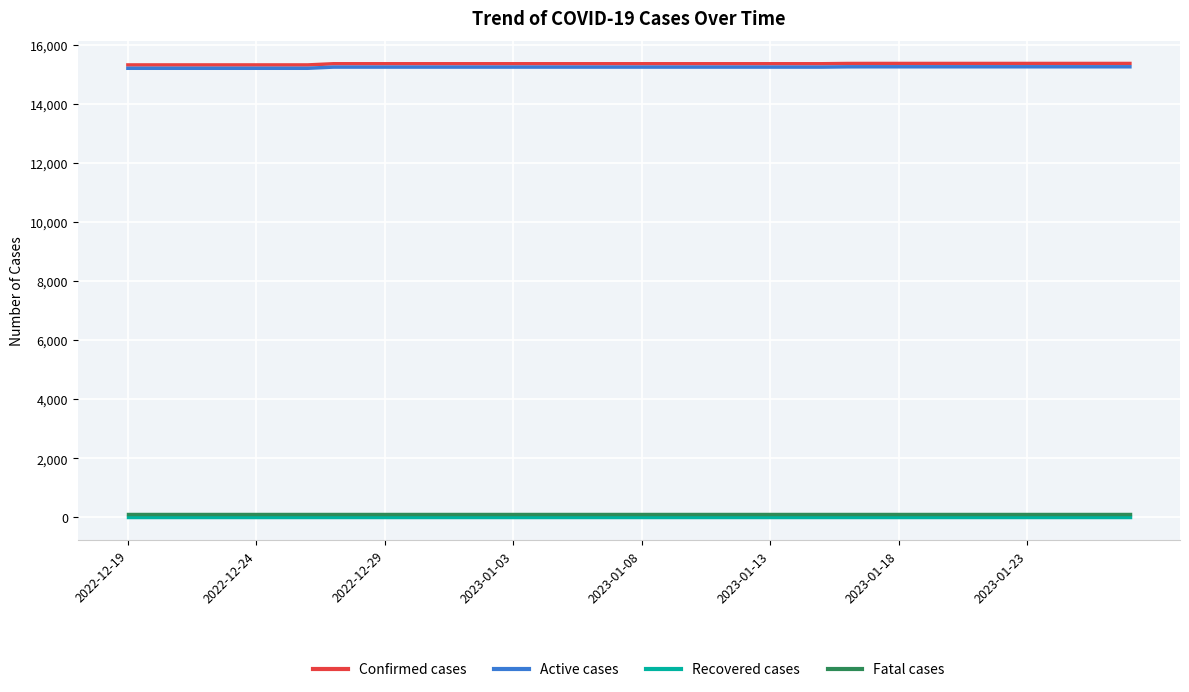

True or false: Confirmed cases and Recovered cases intersect in this chart.

False